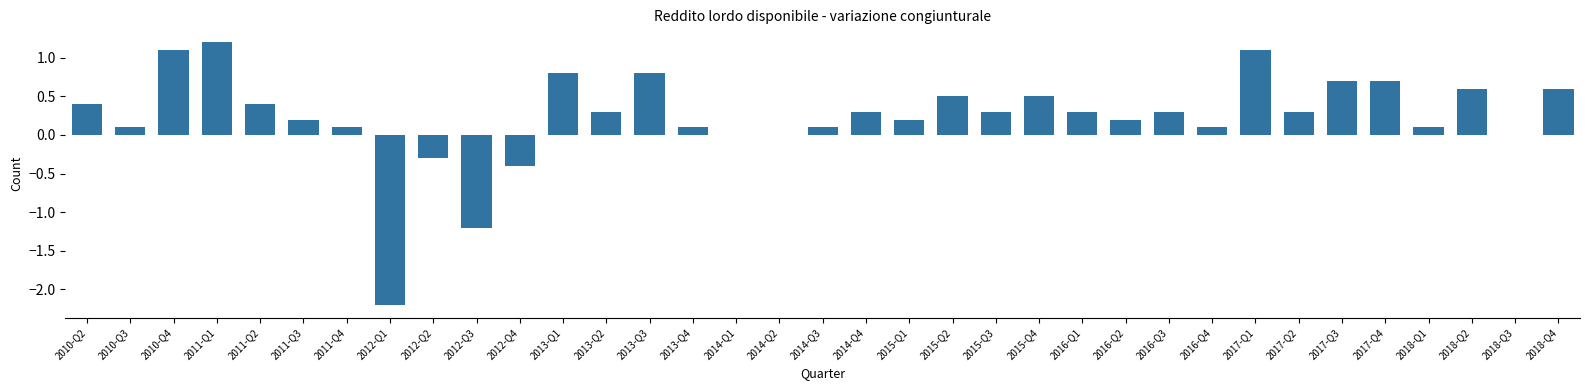

Count the number of data series in this chart.

1